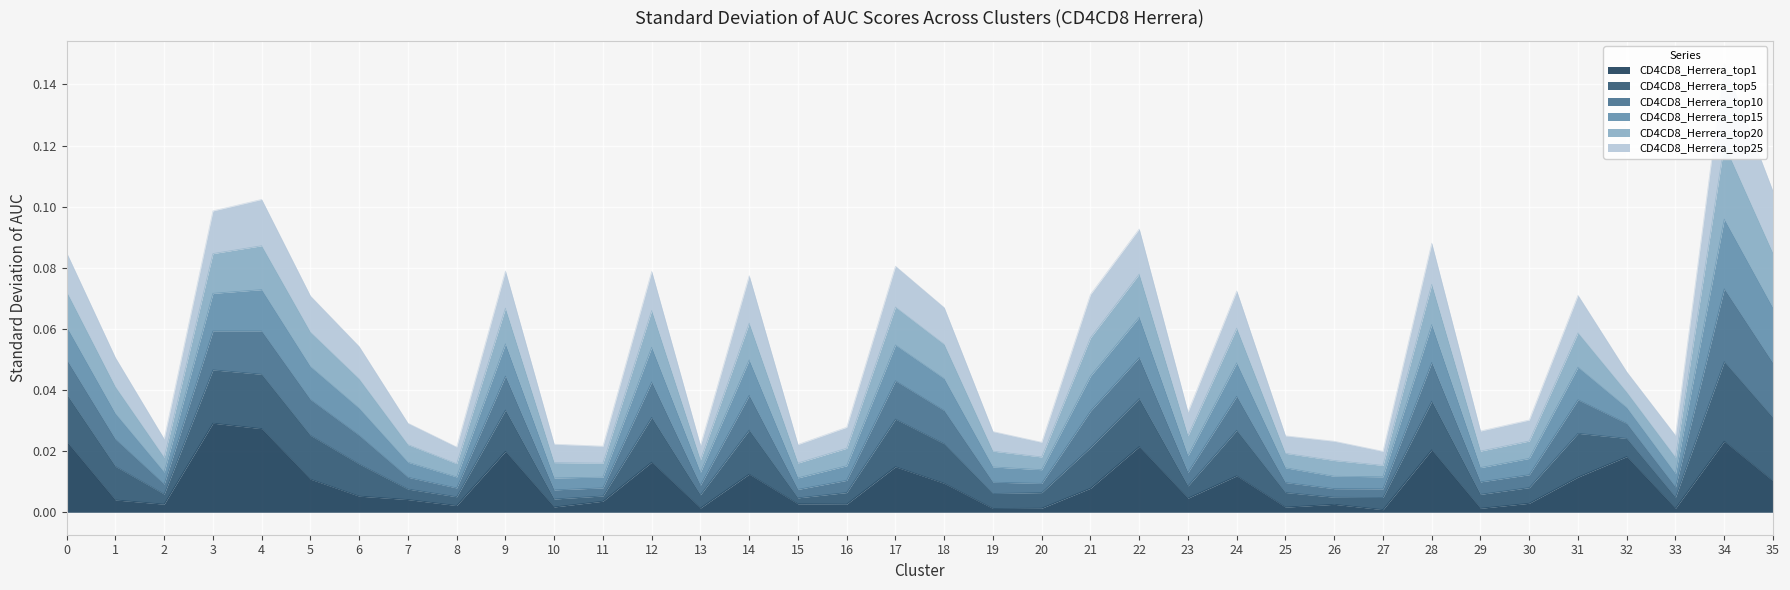

True or false: CD4CD8_Herrera_top1 and CD4CD8_Herrera_top15 cross at least once.

False